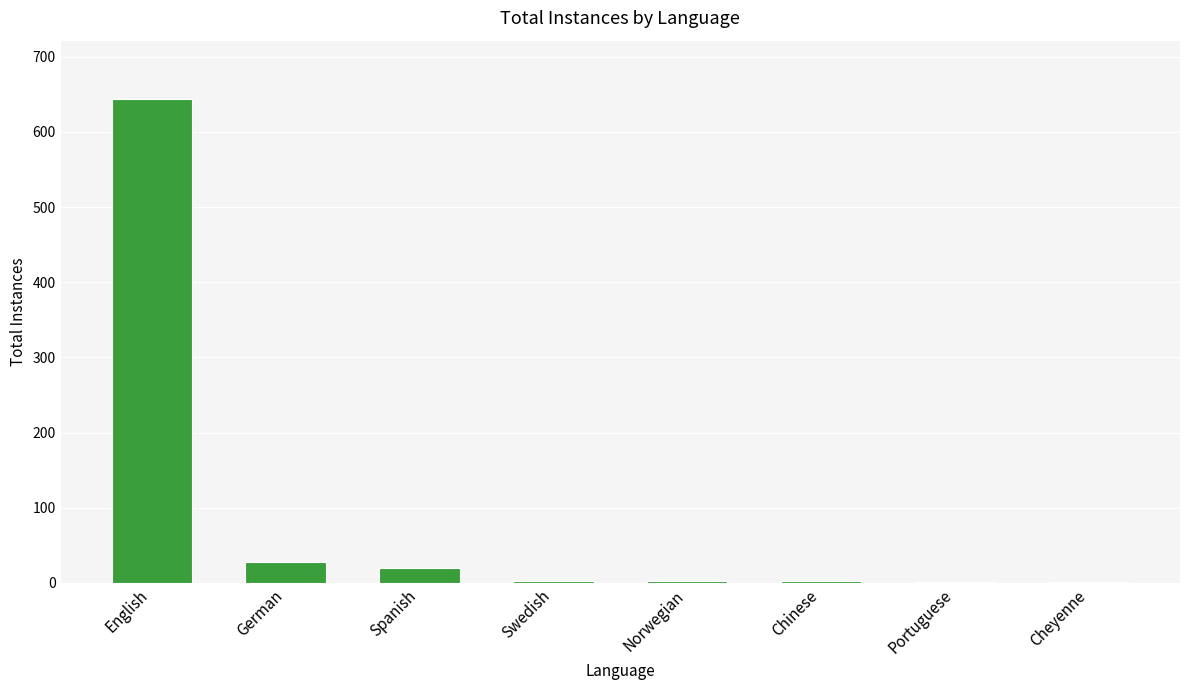

The value at Spanish is 20. True or false?

True